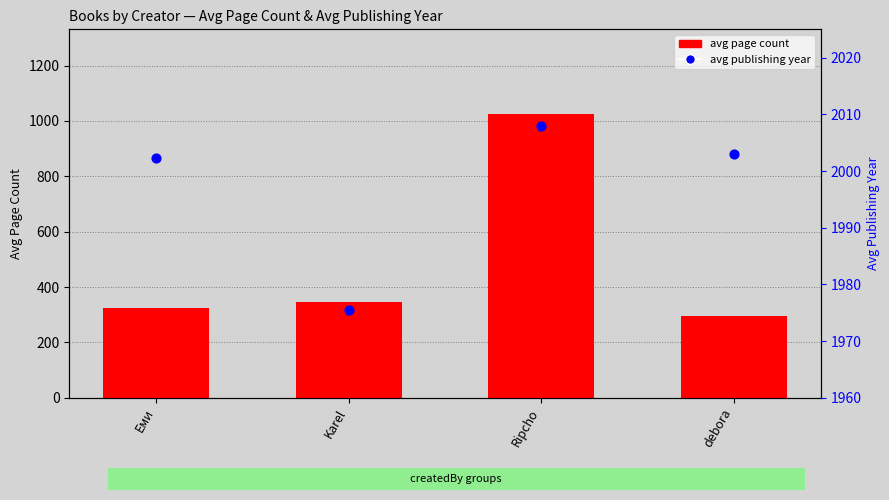

At how many categories does at least one series exceed 831?

4